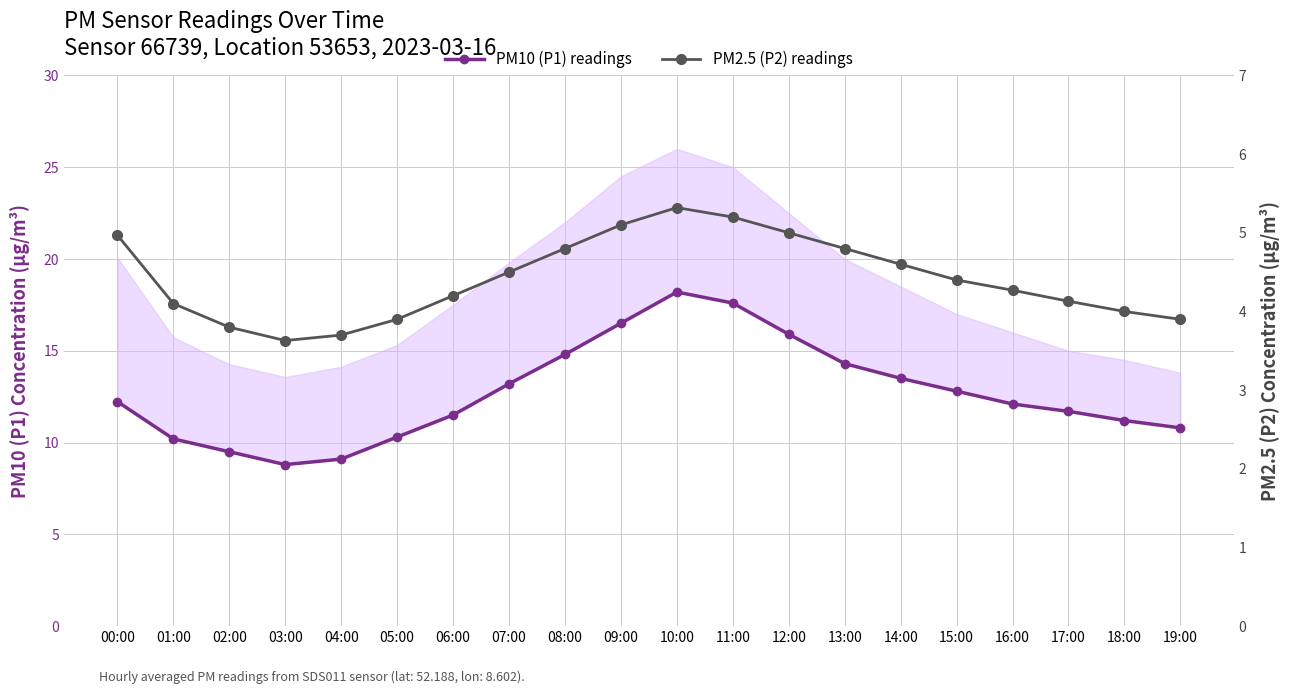

True or false: PM10 (P1) readings has more than 2 points higher than both neighbors.

False